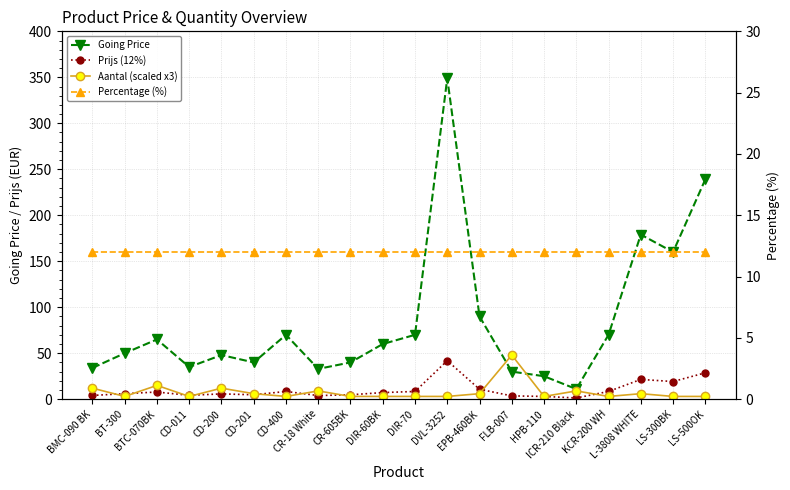

True or false: Percentage (%) has more than 0 interior local peaks.

False